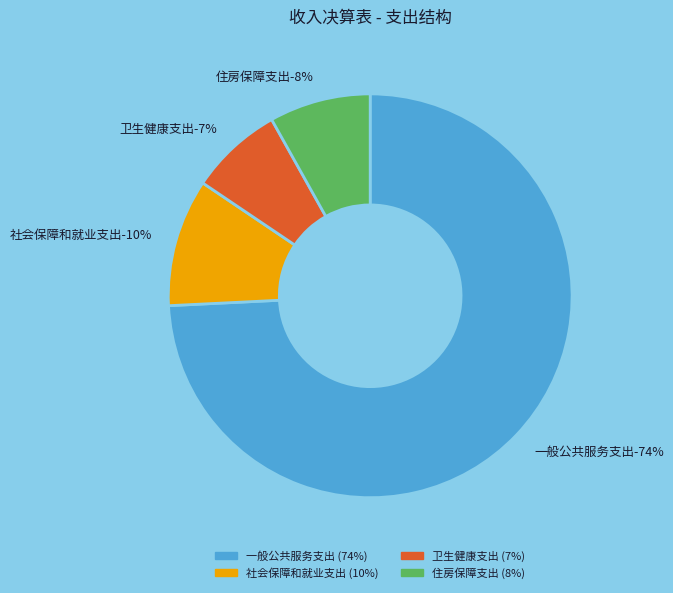

Is it true that 社会保障和就业支出 is 1% of the pie?

False